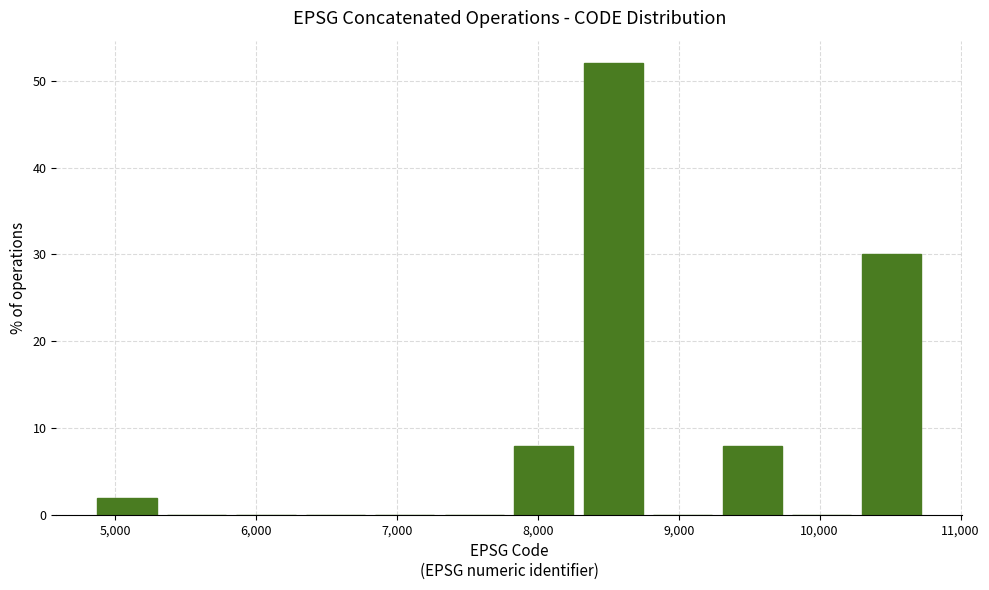

What is the height of the bar covering 4800 to 5300 on the x-axis? Neither the bar edges nor the heights are printed on the chart, so give them approximately, as read against the axes.

2